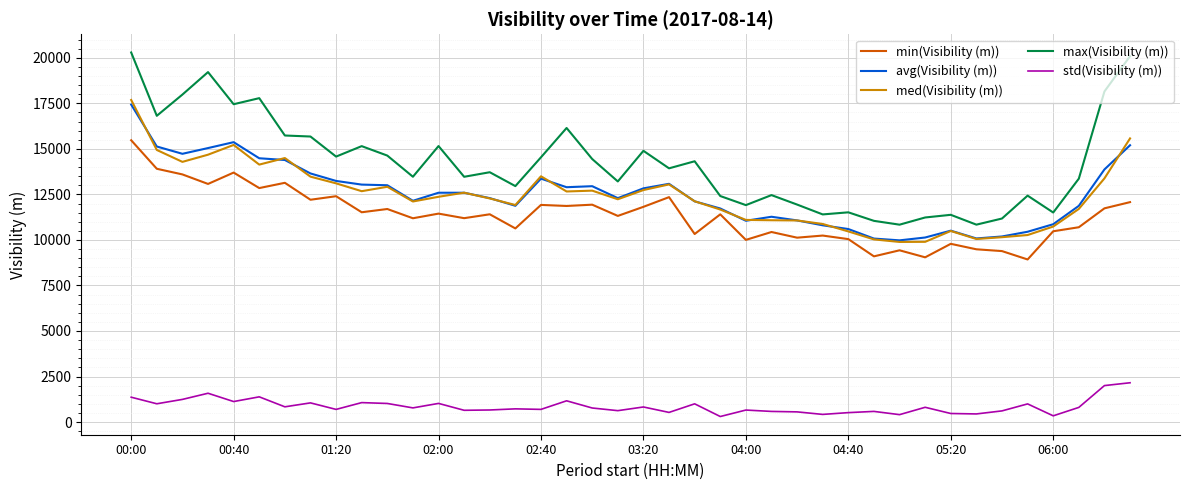

Rank the series by their maximum value, from highest to lowest.

max(Visibility (m)), med(Visibility (m)), avg(Visibility (m)), min(Visibility (m)), std(Visibility (m))